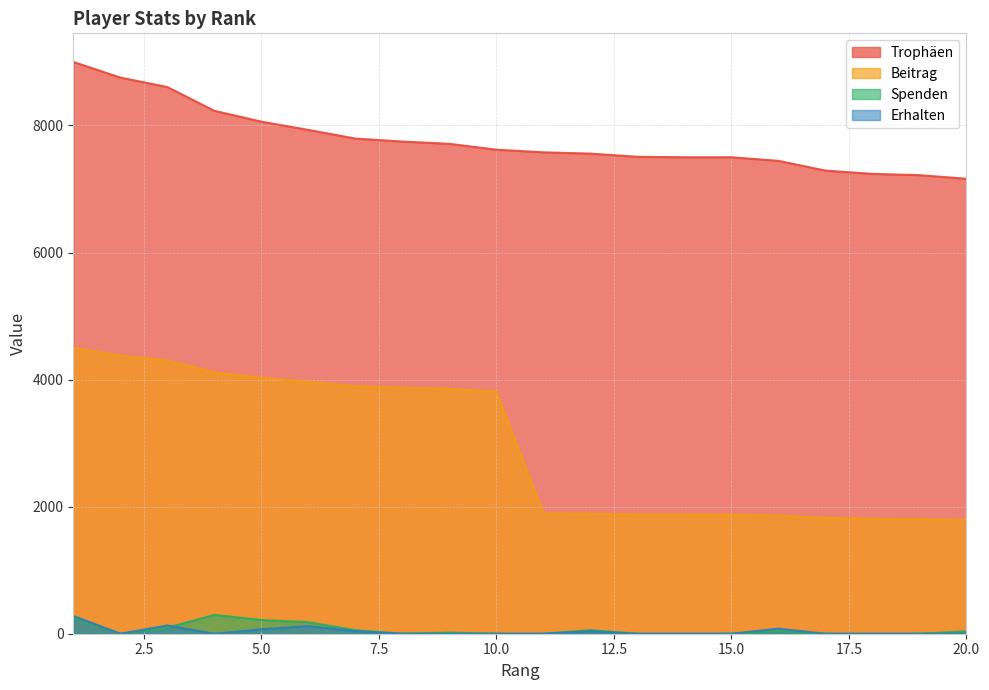

True or false: Trophäen and Erhalten intersect in this chart.

False